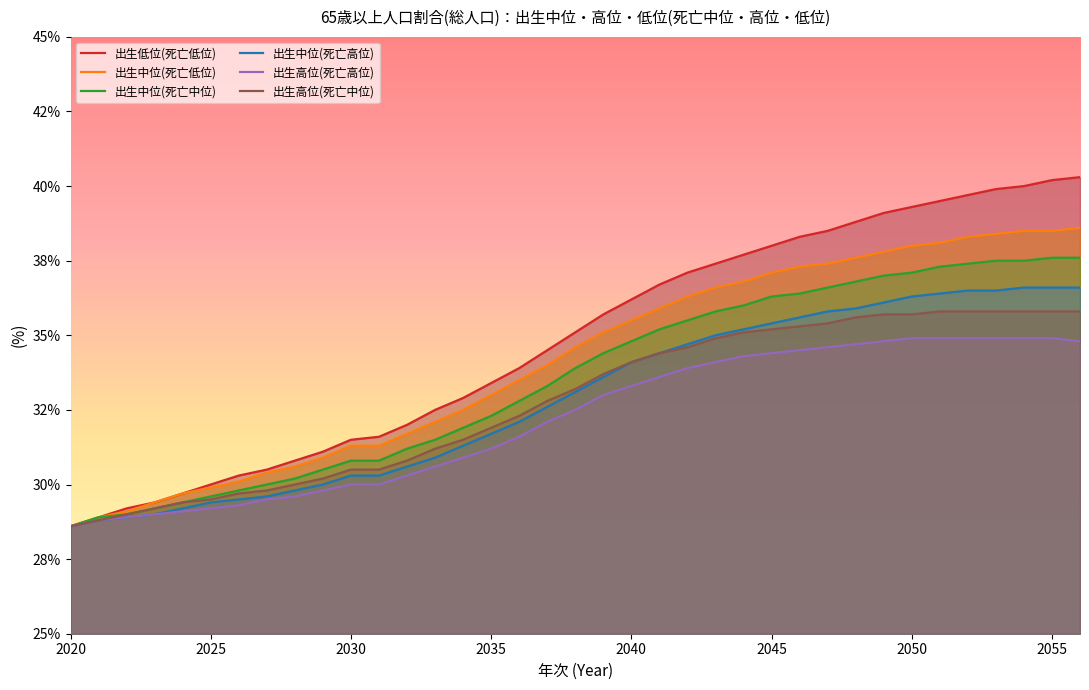

Which series has the largest total across all categories?

出生低位(死亡低位)